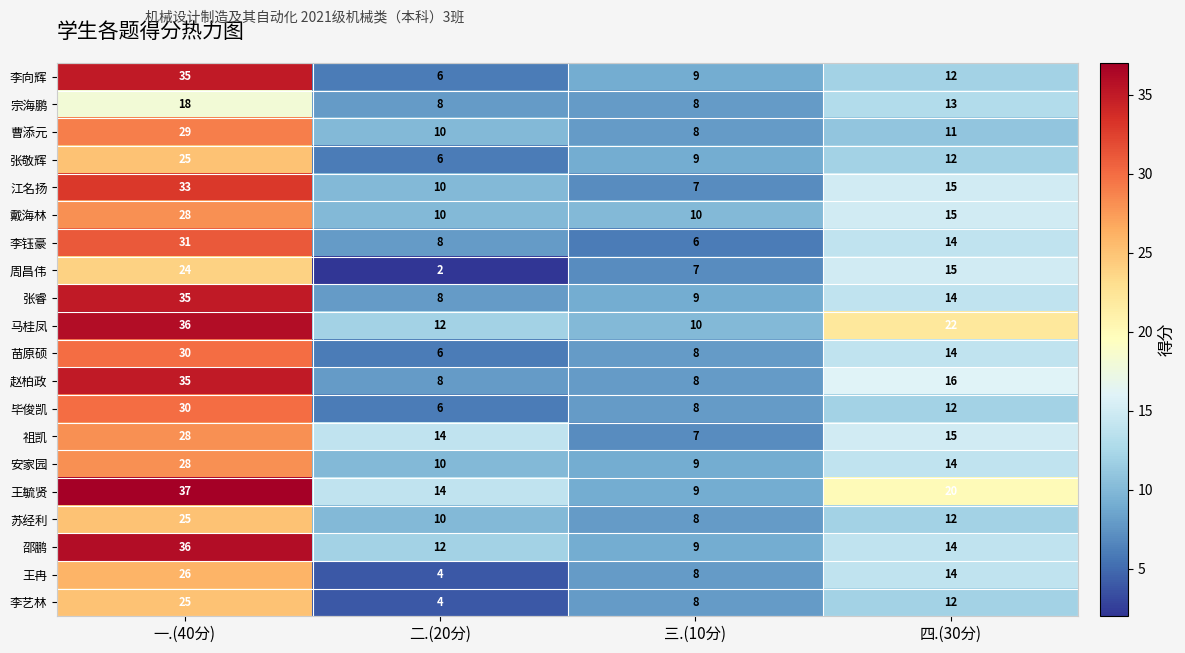

What is the difference between the 宗海鹏 values at 四.(30分) and 三.(10分)?

5